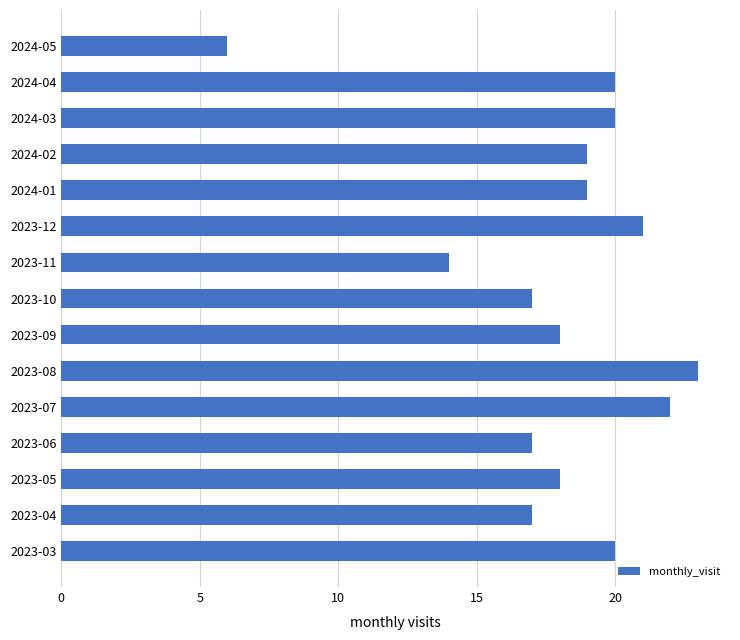

How many values are below 19?

7